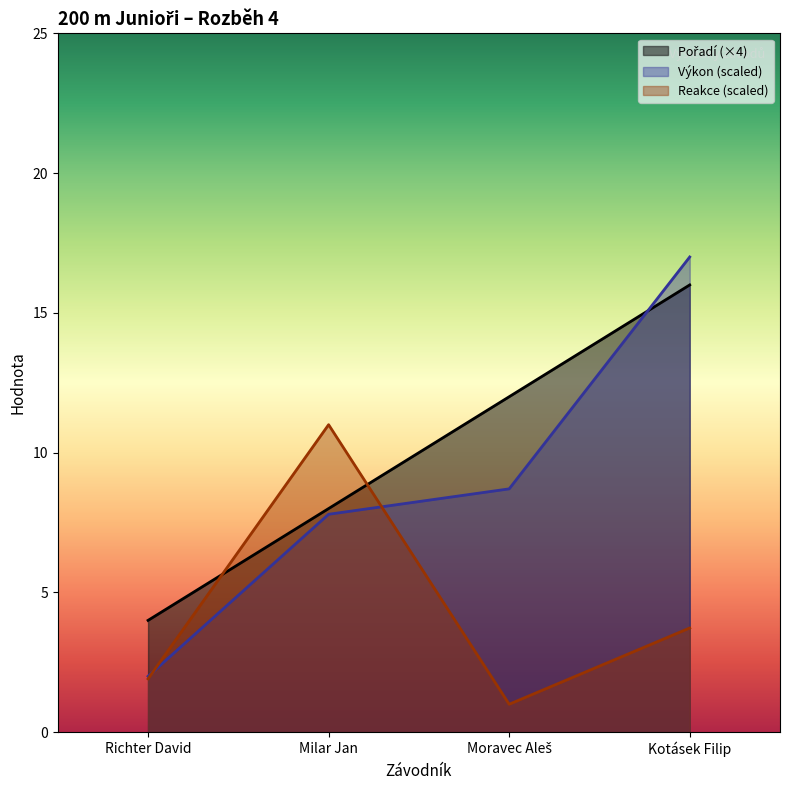

What position from the left is Kotásek Filip?

4